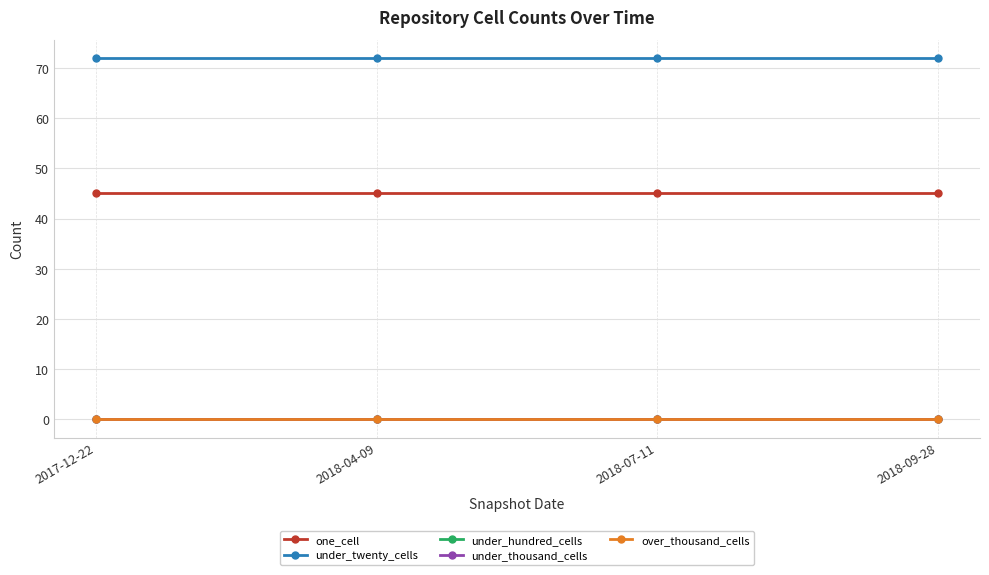

Which series changed the most between 2018-04-09 and 2018-09-28?

one_cell